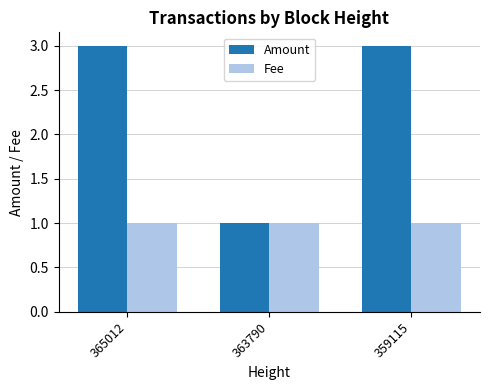

Reading right to left, extract all data points from this chart.

Amount: 3	1	3
Fee: 1	1	1